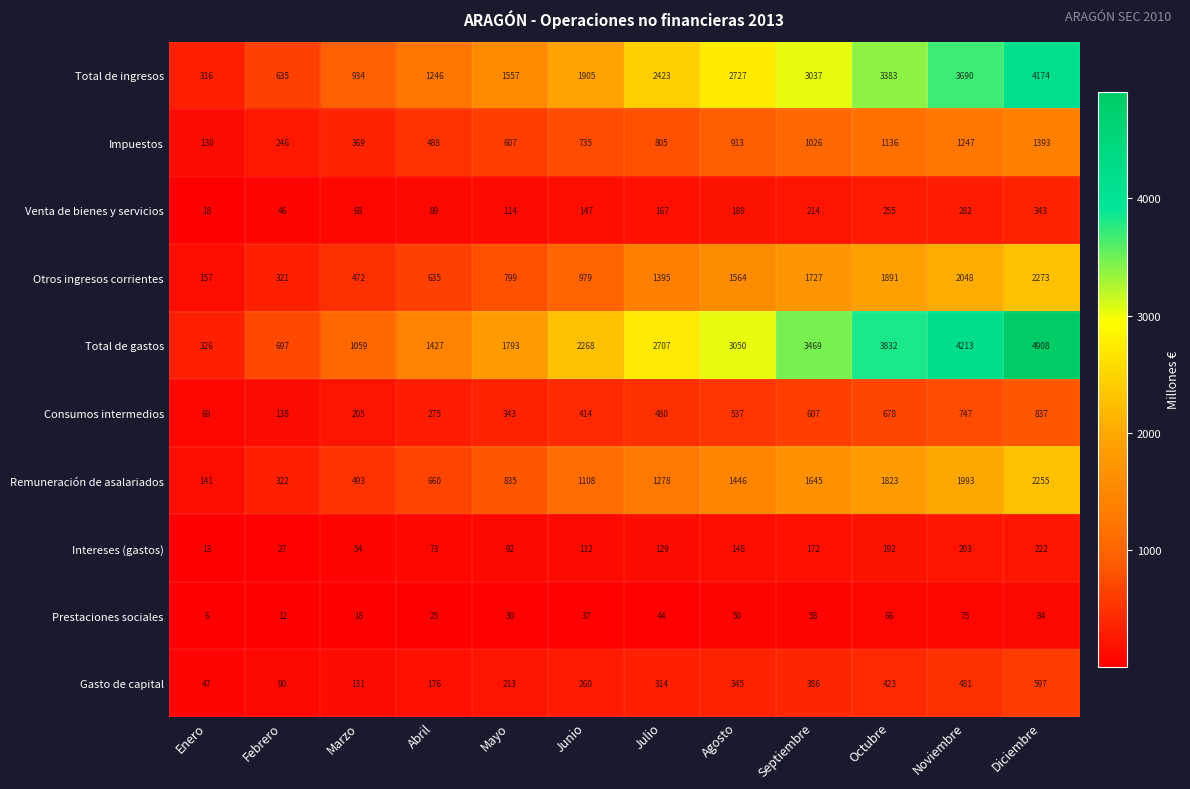

At how many categories does at least one series exceed 964?

10